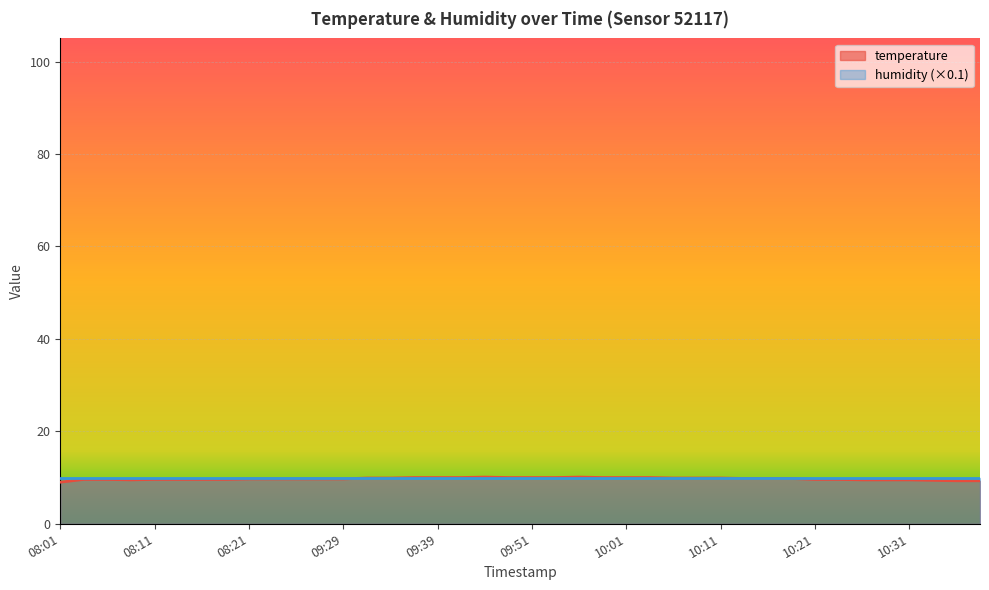

How many interior local peaks (higher than both neighbors) does the data have?

2